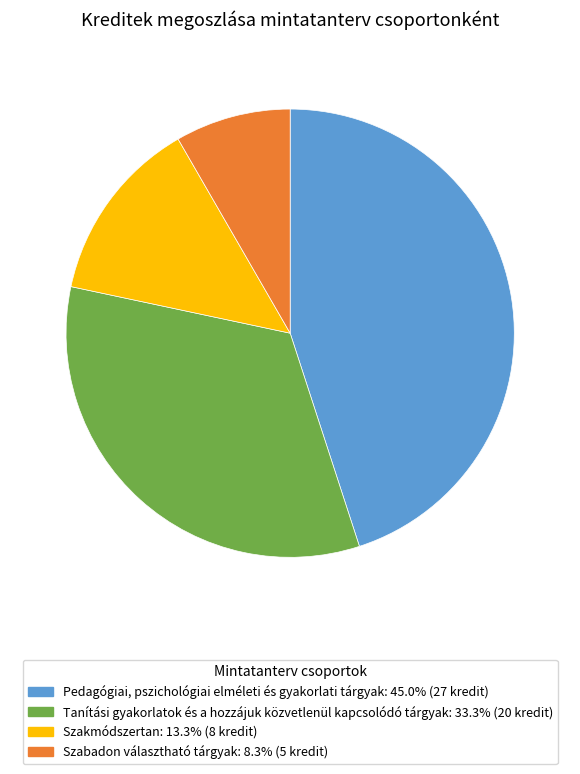

Count the number of slices in the pie.

4